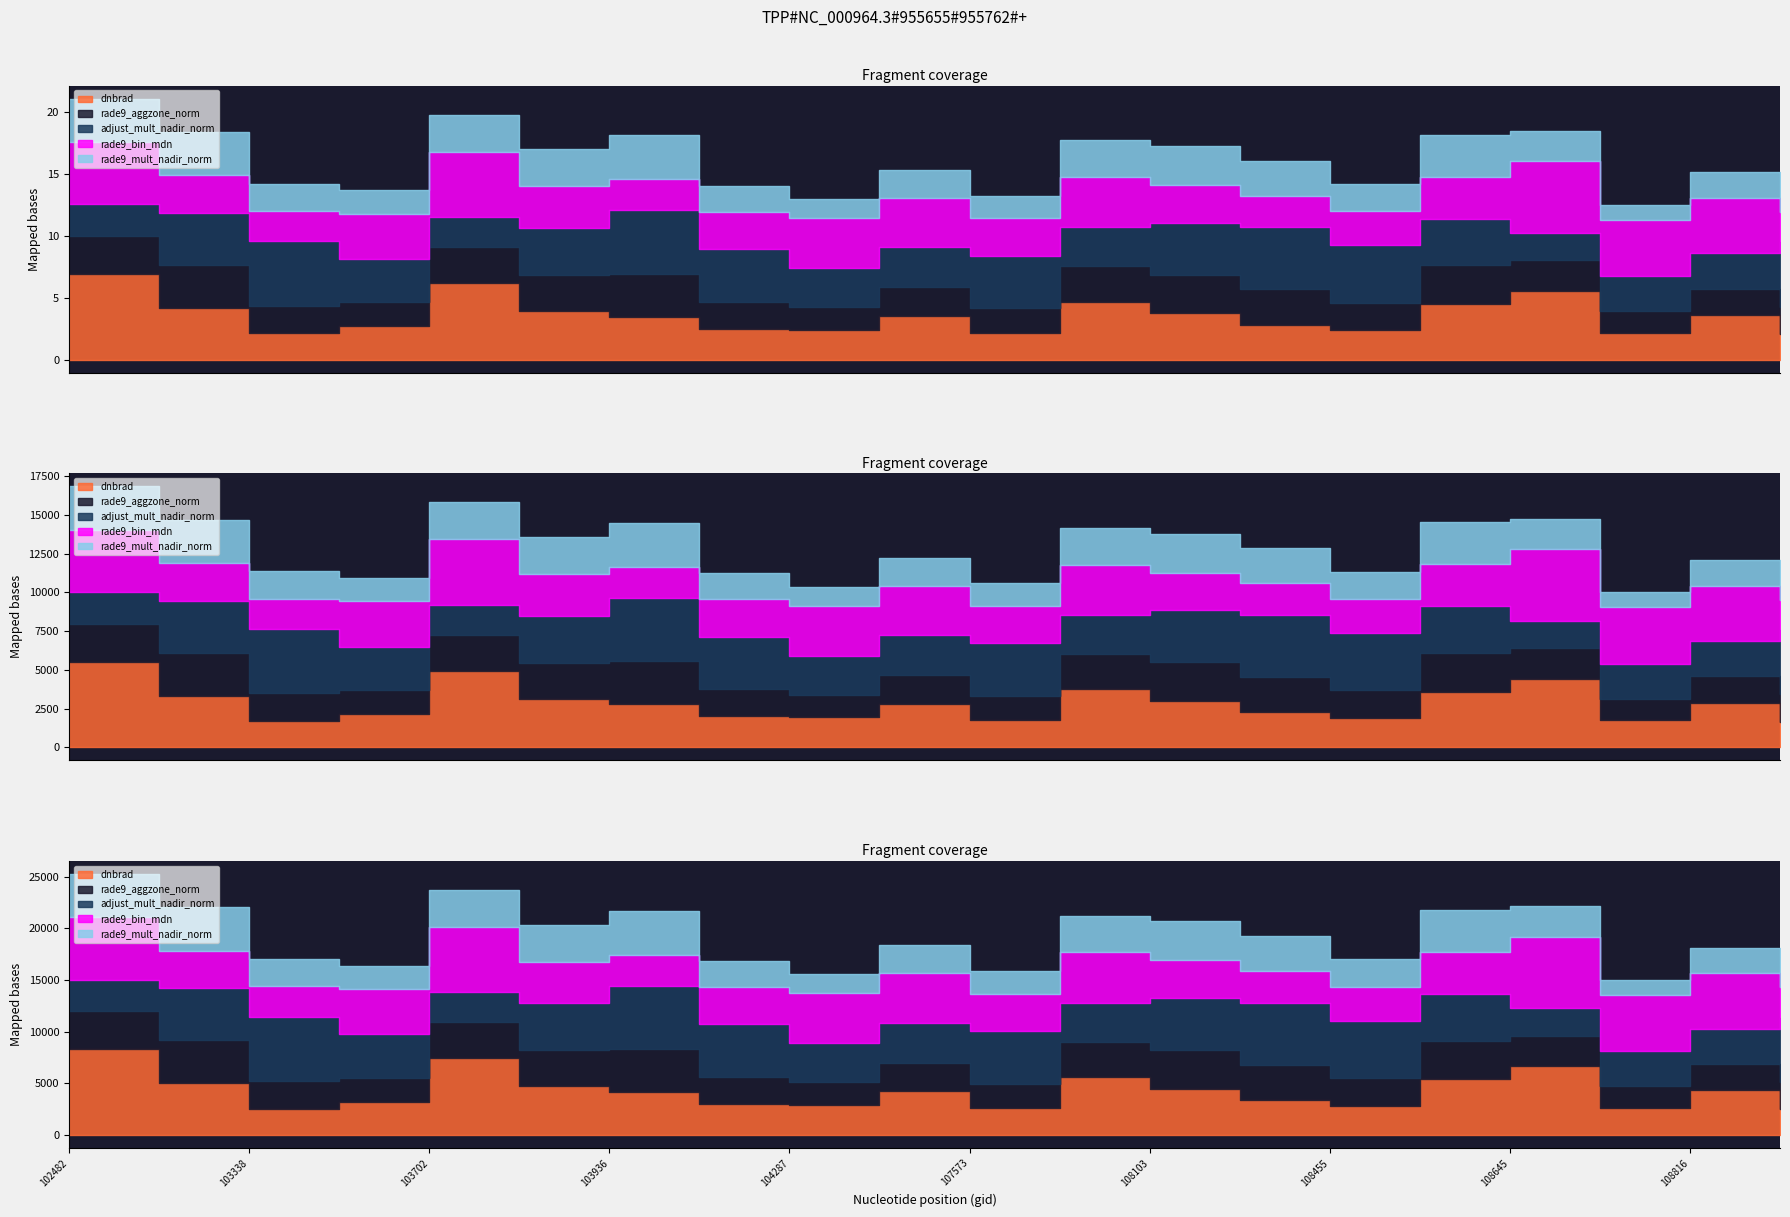

List the labels in order of dnbrad value, largest first.

102482, 103702, 108645, 107744, 108632, 539, 103818, 108103, 108816, 104414, 103936, 108281, 103574, 104170, 104287, 108455, 107573, 108802, 103338, 109157